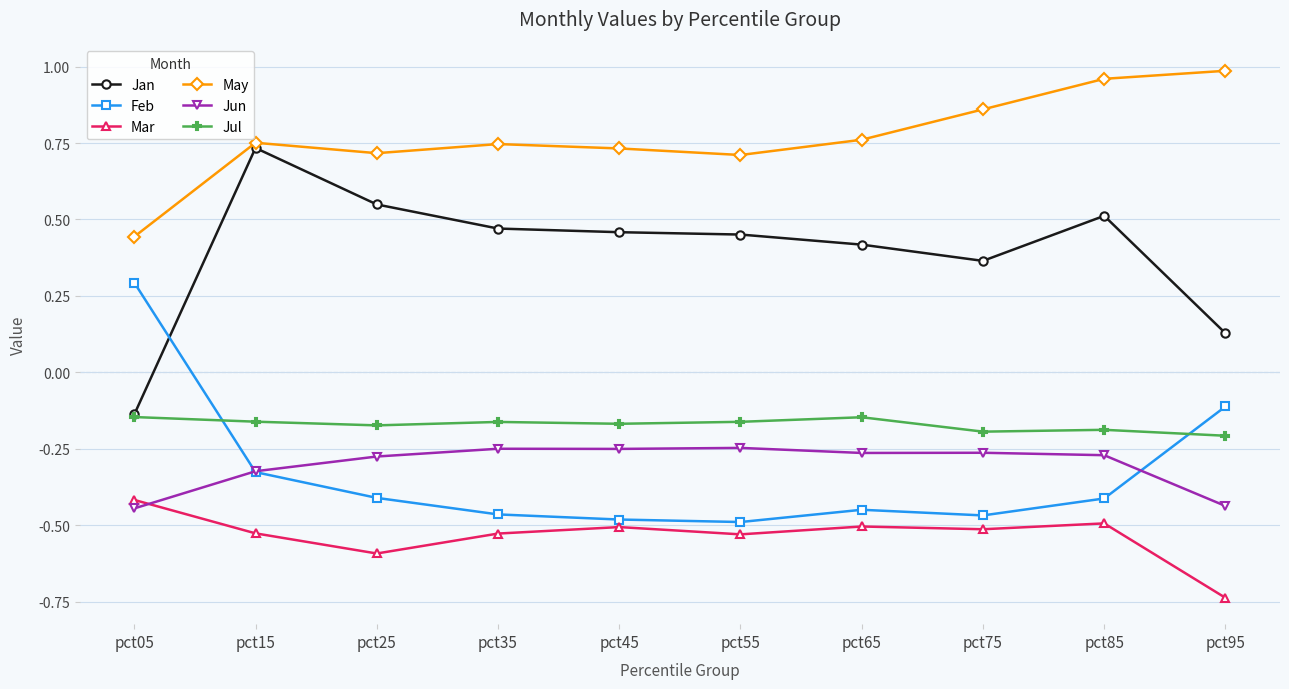

The value of Jun at pct95 is -0.4. True or false?

True